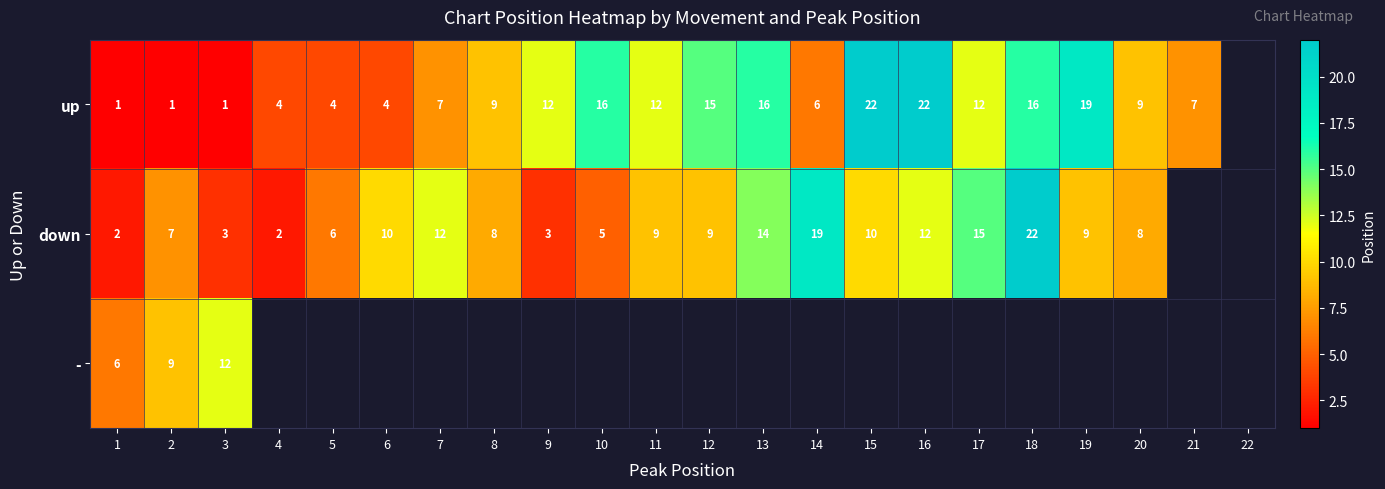

What is the sum of the up values at 3 and 9?

13